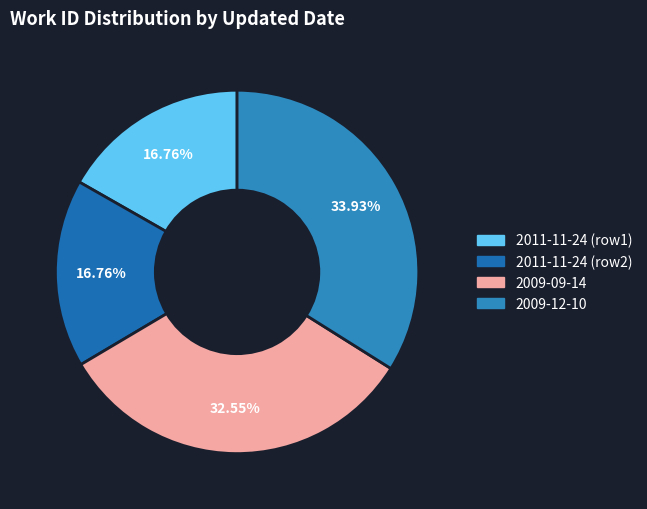

How many slices are in this pie chart?

4